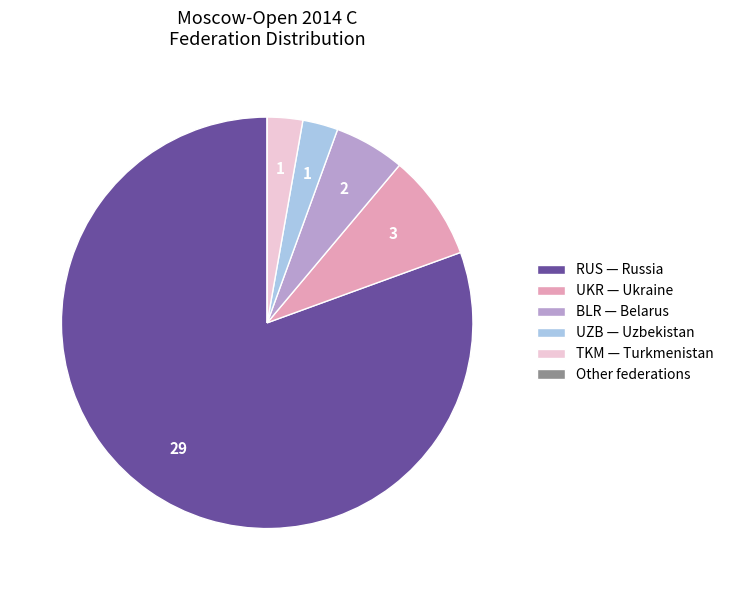

Do TKM — Turkmenistan and UZB — Uzbekistan together represent more than half of the pie?

No